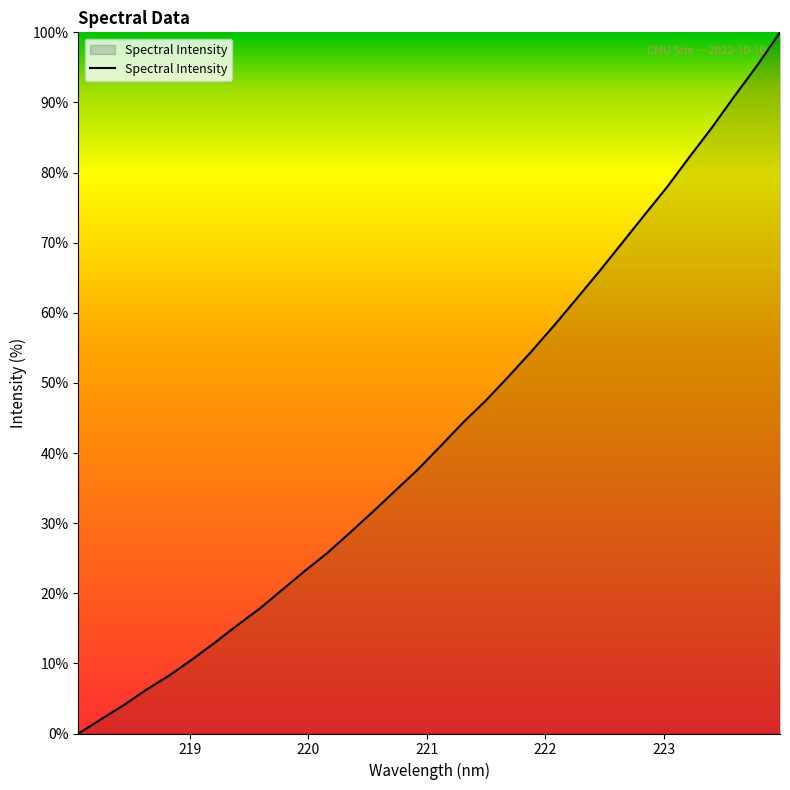

How many lines are shown in the chart?

1